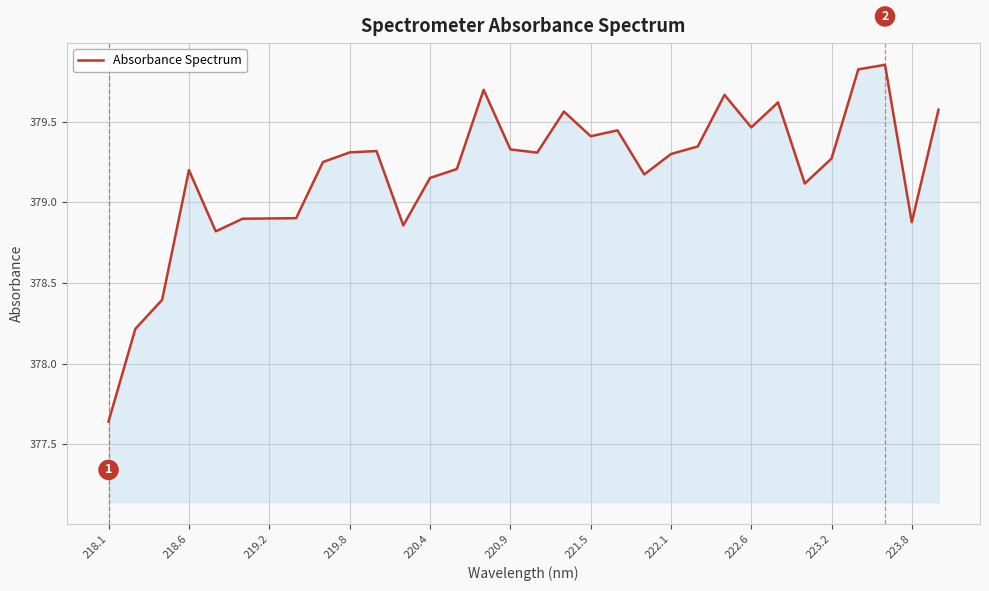

How many lines are shown in the chart?

1